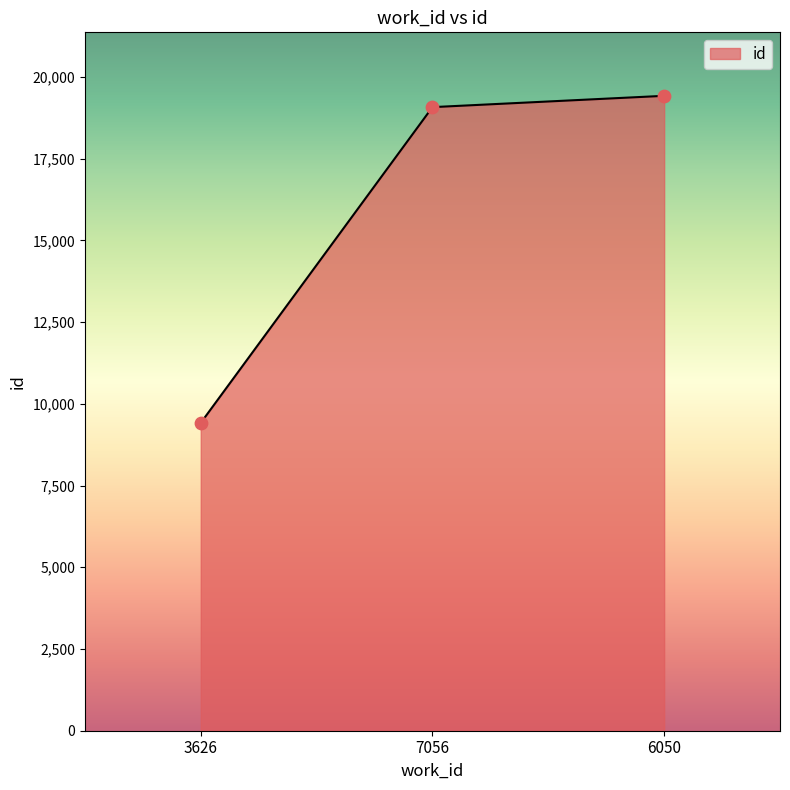

What is the change in value from 7056 to 6050?

+346